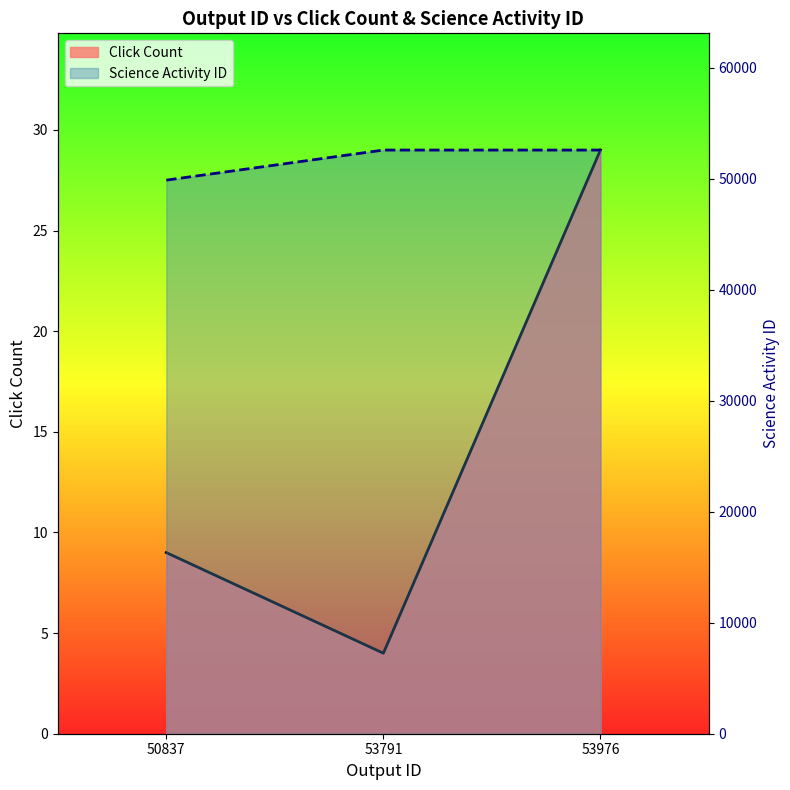

The Science Activity ID series shows 16295 at 50837. True or false?

False